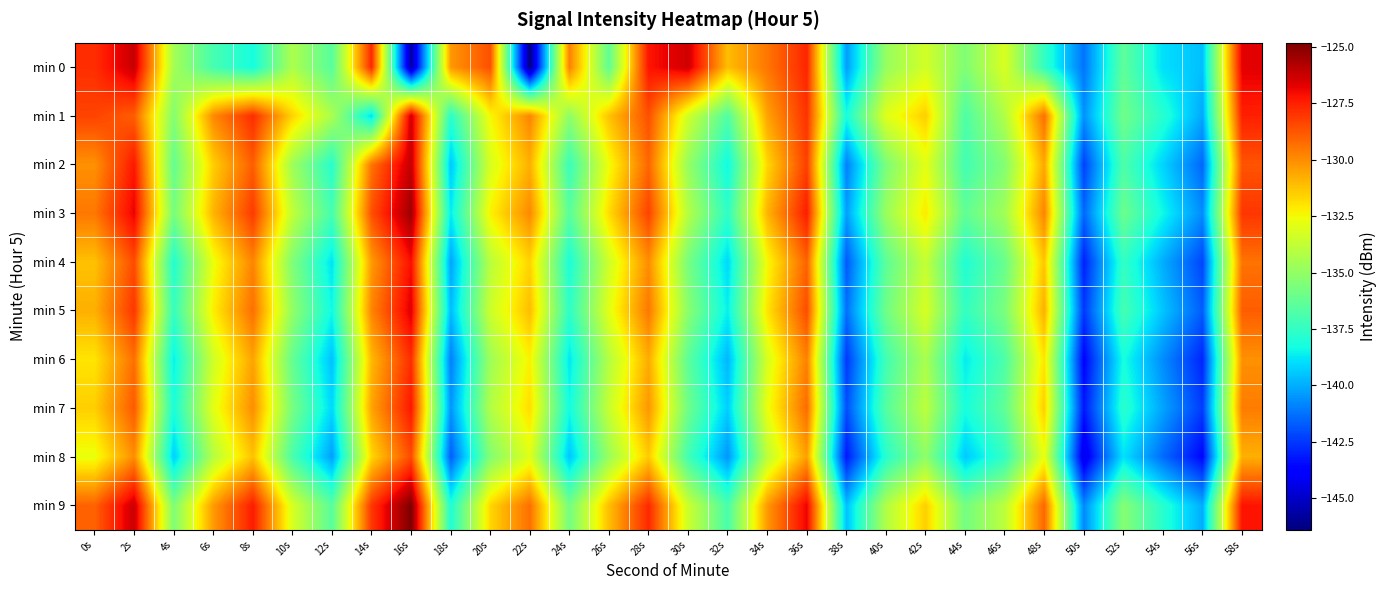

At which category is the sum across all series the highest?

2s